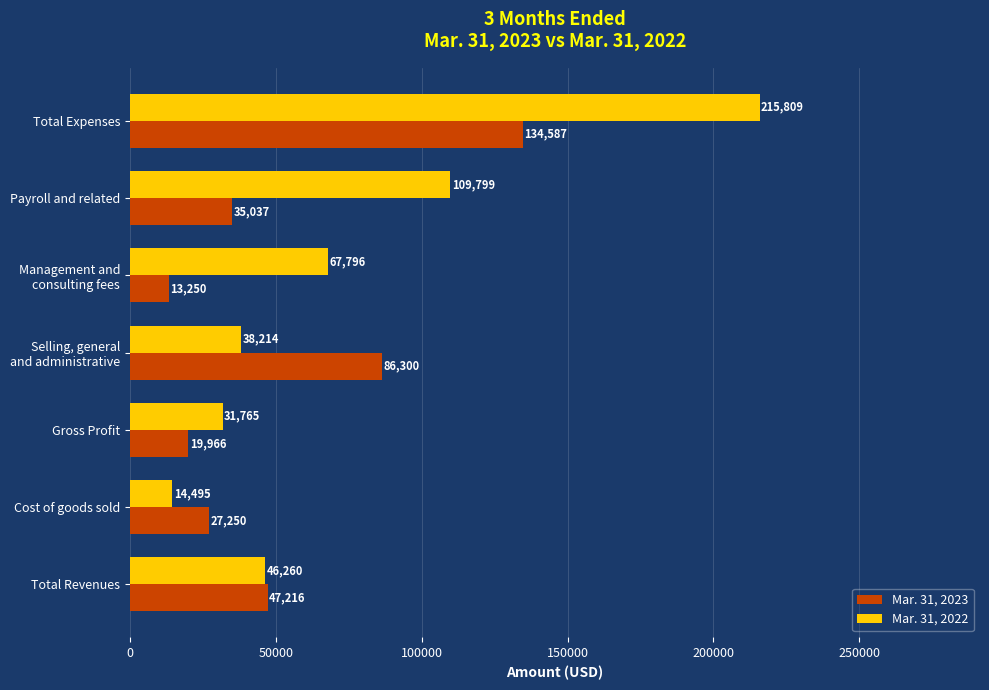

Count the number of categories in the chart.

7